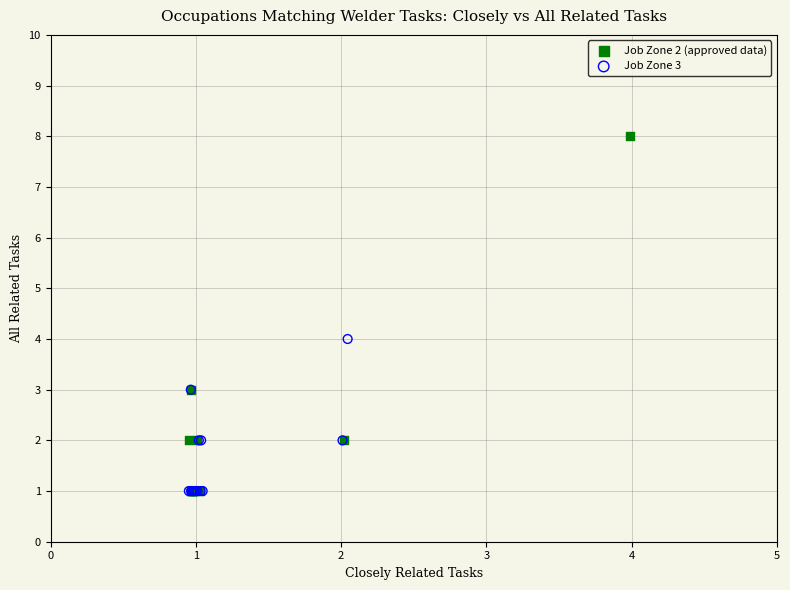

Which series has the largest Y range (max minus min)?

Job Zone 2 (approved data)